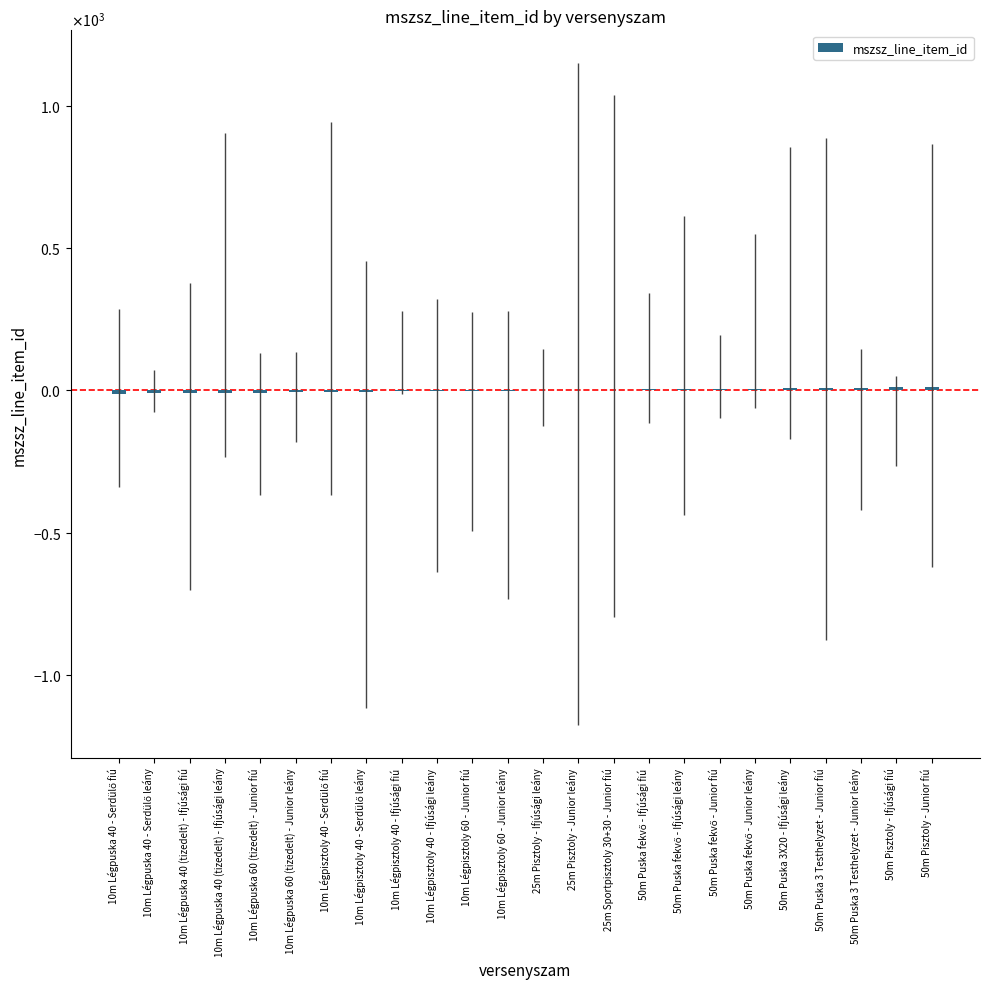

Are the bars horizontal?

No